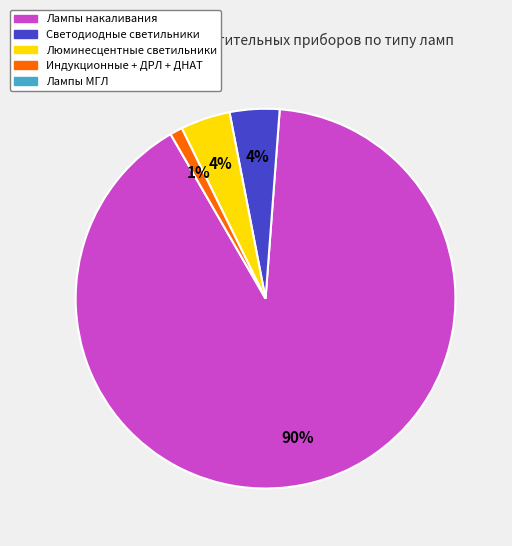

Does any single category account for the majority?

Yes